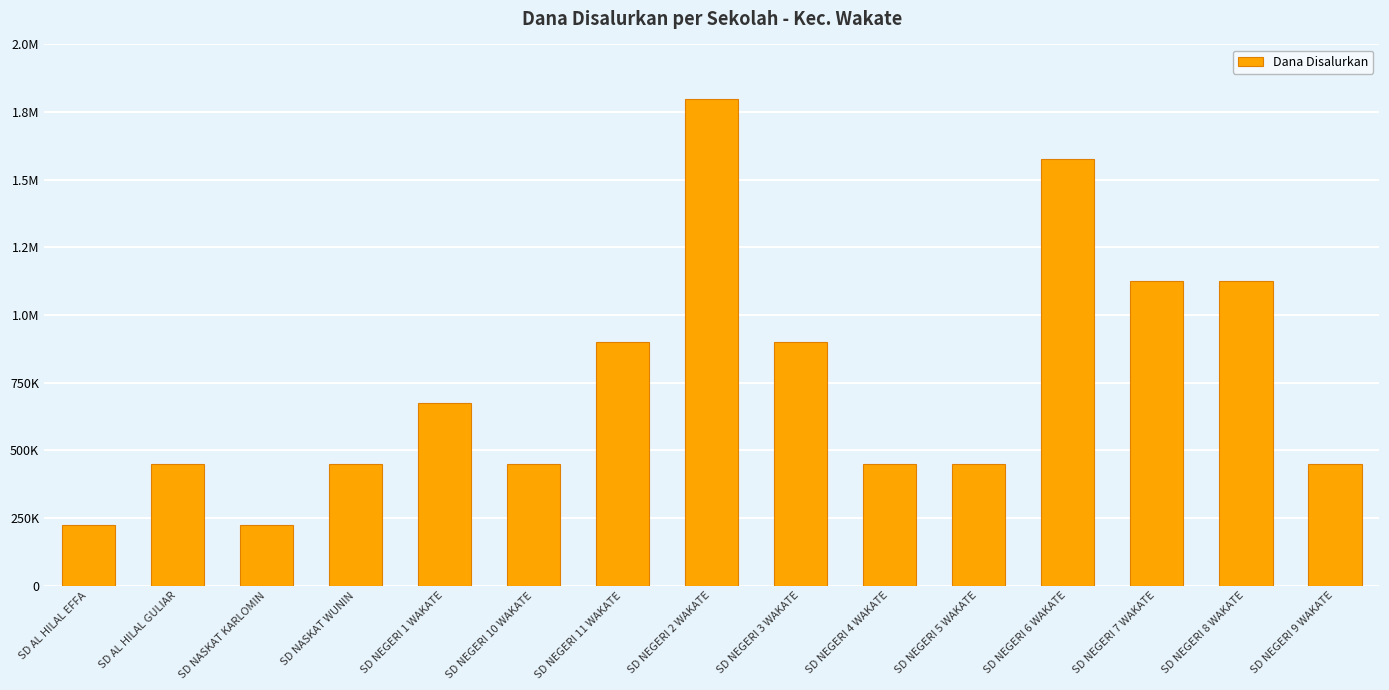

Are the bars horizontal?

No